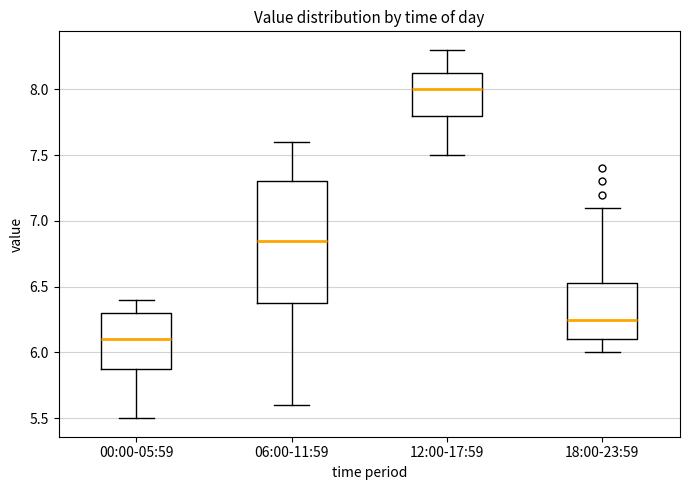

Reading left to right, read every box against the y-axis: the position of its median line, the range the box covers, and the ends of its whiskers. The values are not printed on the chart, so give them approximately, as read against the axis.

00:00-05:59: median 6.10, box 5.90 to 6.30, whiskers 5.50 to 6.40
06:00-11:59: median 6.85, box 6.40 to 7.30, whiskers 5.60 to 7.60
12:00-17:59: median 8.00, box 7.80 to 8.15, whiskers 7.50 to 8.30
18:00-23:59: median 6.25, box 6.10 to 6.55, whiskers 6.00 to 7.10